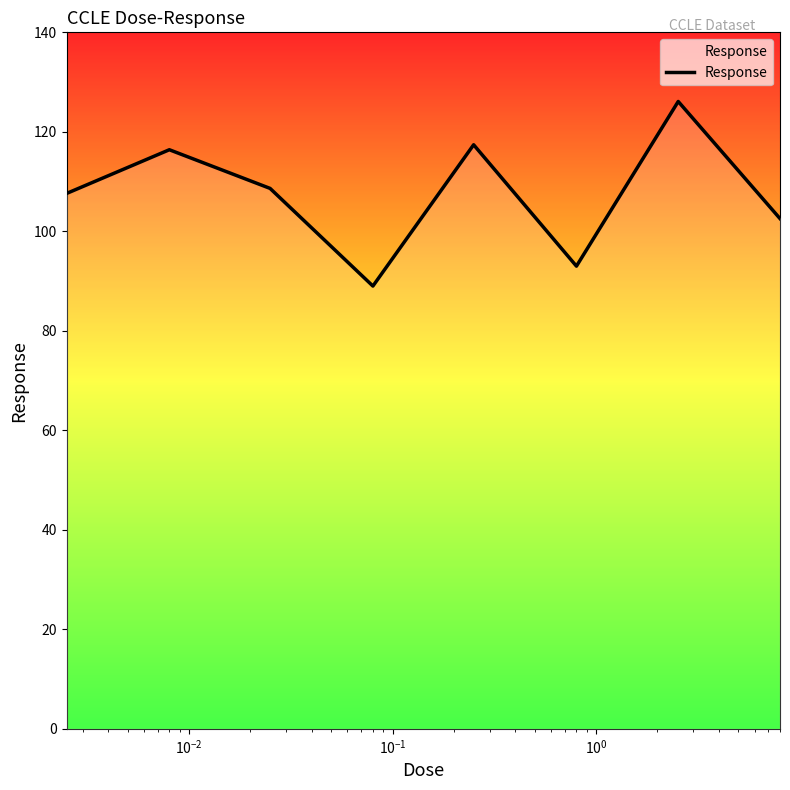

True or false: the data has more than 0 interior local peaks.

True